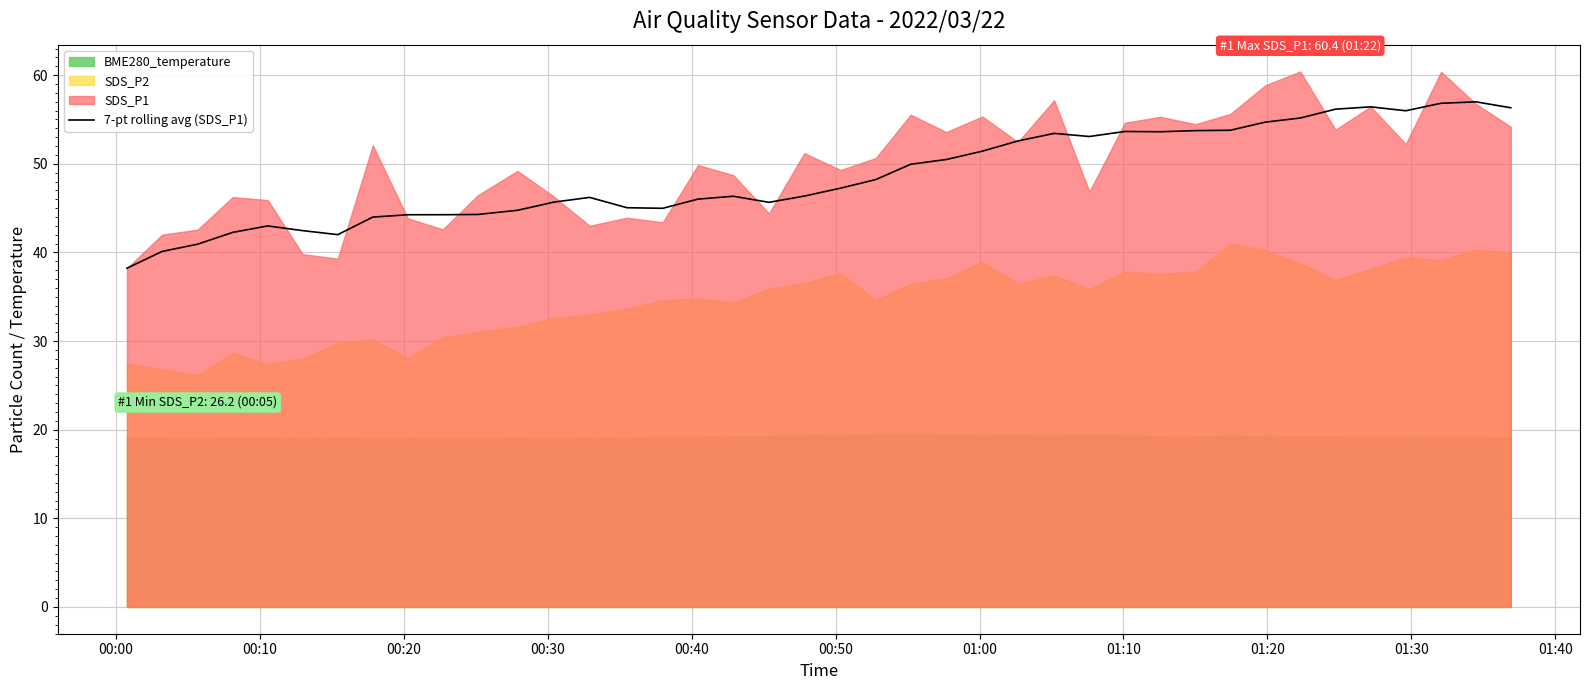

What is the difference between the second highest and second lowest values?

16.7